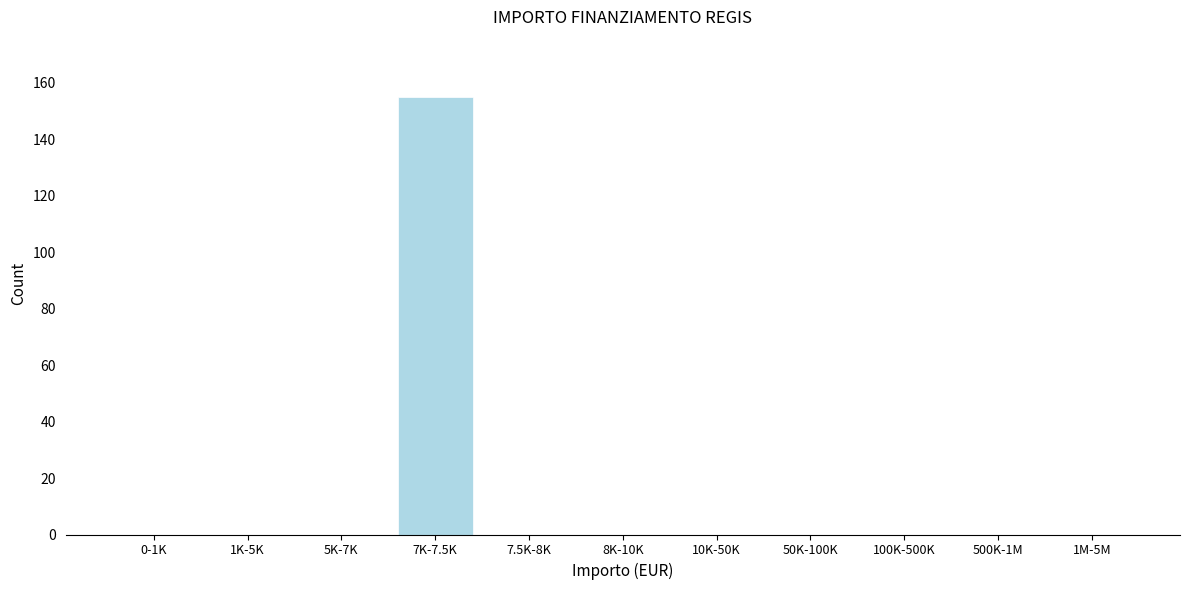

Reading left to right, what are all the values shown in this chart?

0-1K=0	1K-5K=0	5K-7K=0	7K-7.5K=155	7.5K-8K=0	8K-10K=0	10K-50K=0	50K-100K=0	100K-500K=0	500K-1M=0	1M-5M=0